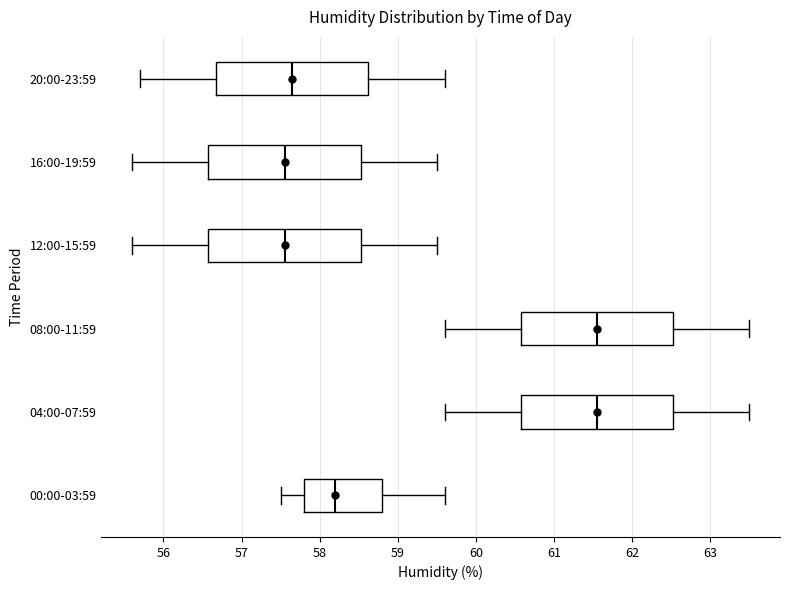

Reading bottom to top, transcribe this box plot: for each box, give where its median line is, the range the box spans, and where its two whiskers end, as read against the x-axis. The values are not printed on the chart, so give them approximately, as read against the axis.

00:00-03:59: median 58.2, box 57.8 to 58.8, whiskers 57.5 to 59.6
04:00-07:59: median 61.6, box 60.6 to 62.5, whiskers 59.6 to 63.5
08:00-11:59: median 61.6, box 60.6 to 62.5, whiskers 59.6 to 63.5
12:00-15:59: median 57.6, box 56.6 to 58.5, whiskers 55.6 to 59.5
16:00-19:59: median 57.6, box 56.6 to 58.5, whiskers 55.6 to 59.5
20:00-23:59: median 57.7, box 56.7 to 58.6, whiskers 55.7 to 59.6